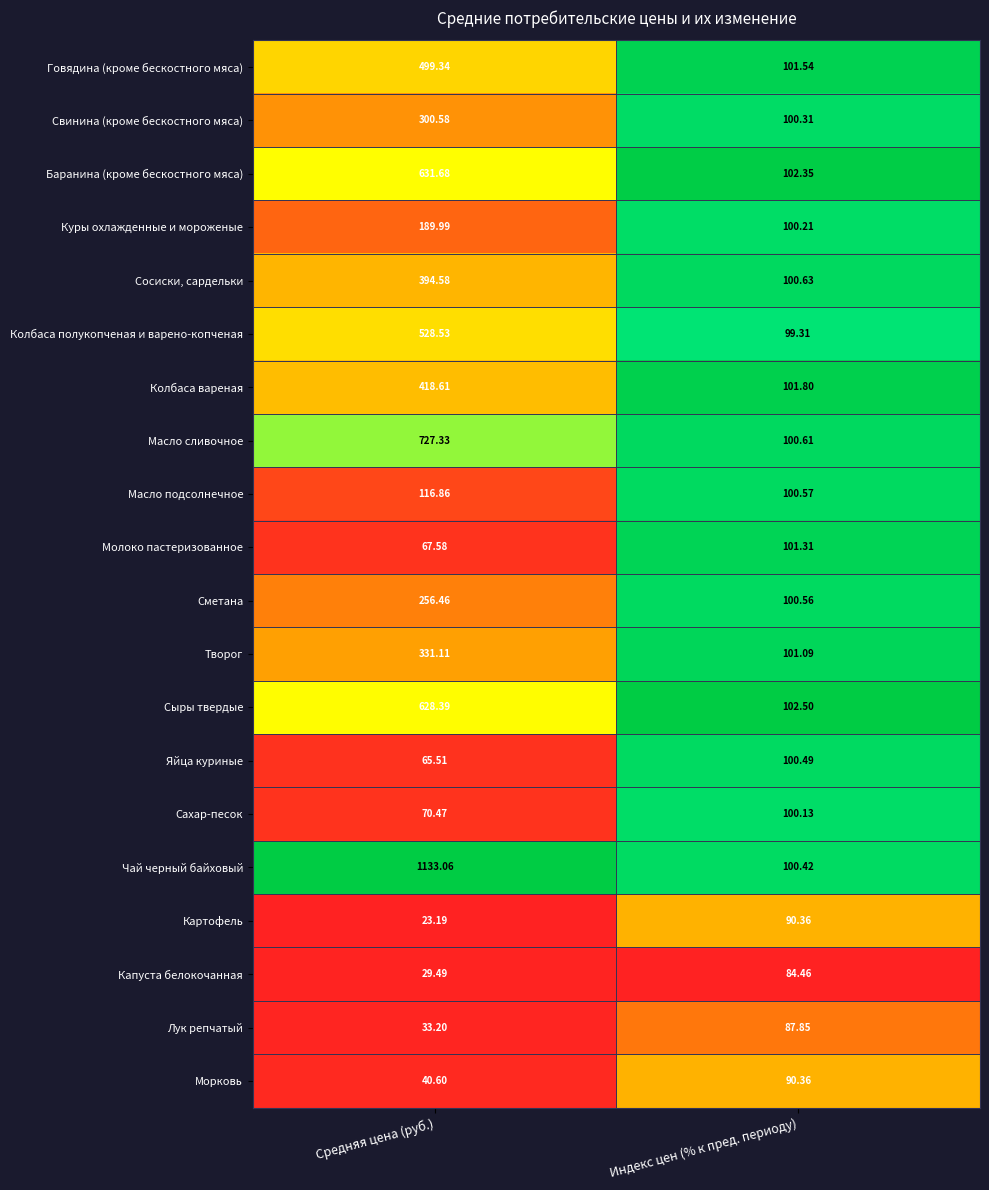

What is the total value across all series at Индекс цен (% к пред. периоду)?

1966.9